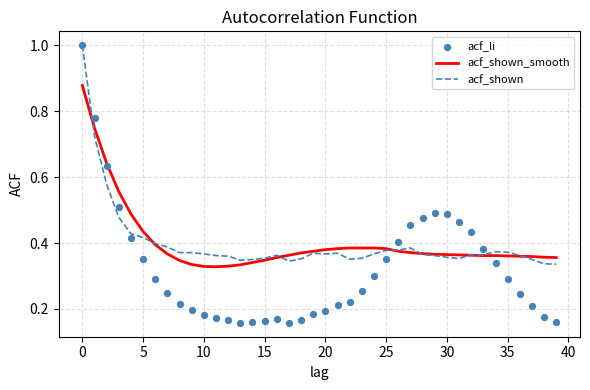

Which series has the largest Y range (max minus min)?

acf_li